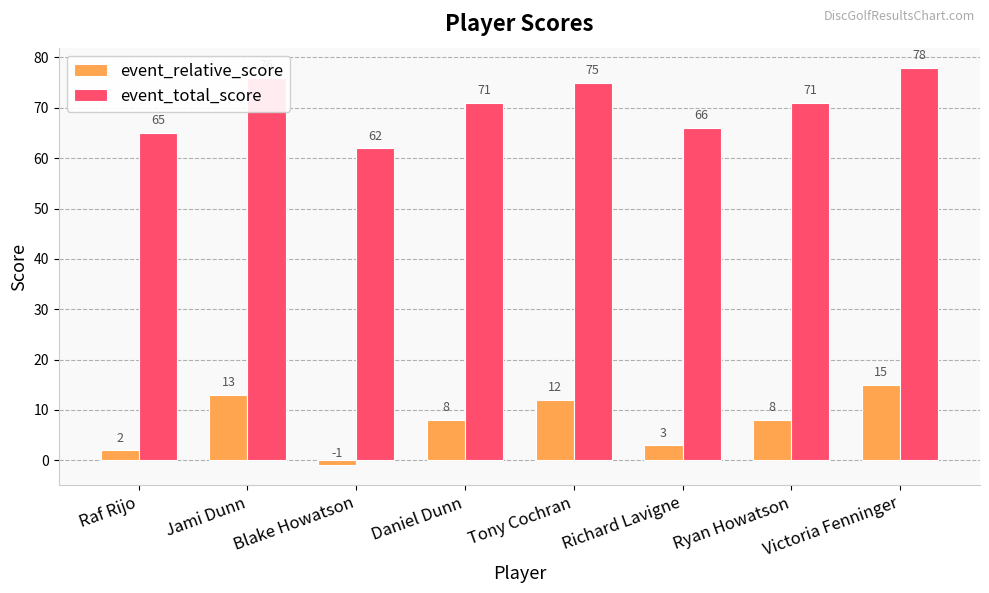

What is the difference between the event_total_score values at Ryan Howatson and Victoria Fenninger?

7